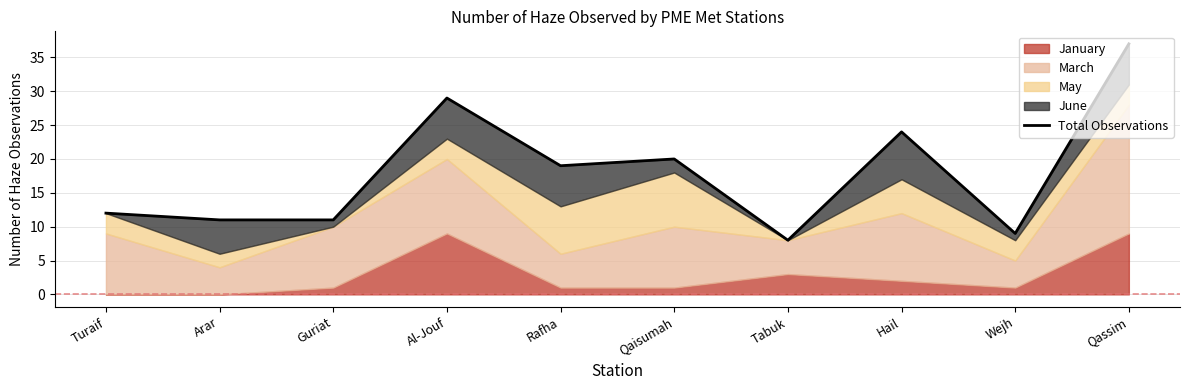

Which has a higher value, Guriat or Arar?

Guriat